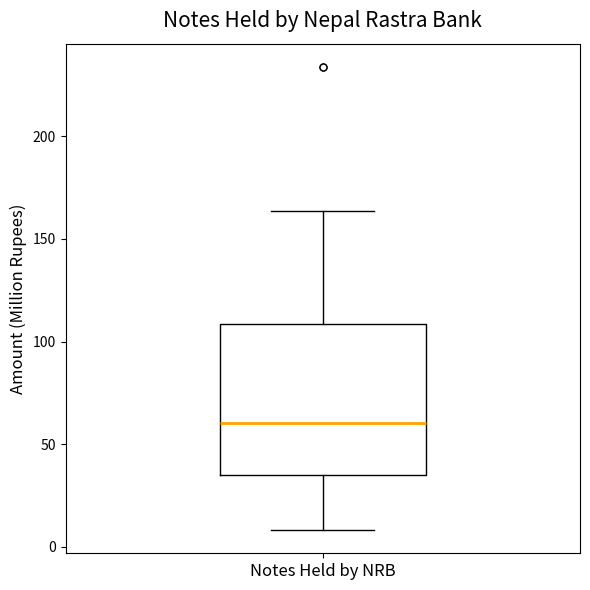

Where does the upper whisker of the box for Notes Held by NRB end on the y-axis? The values are not printed on the chart, so give them approximately, as read against the axis.

165